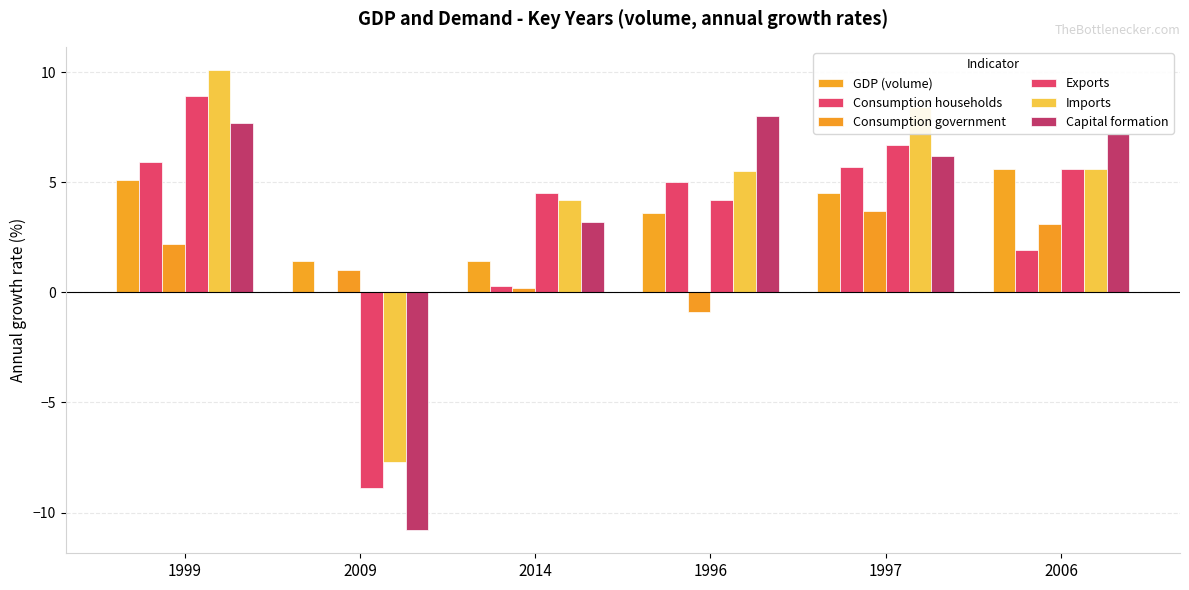

Reading right to left, list all the values displayed in this chart.

GDP (volume): 5.6	4.5	3.6	1.4	1.4	5.1
Consumption households: 1.9	5.7	5.0	0.3	0.0	5.9
Consumption government: 3.1	3.7	-0.9	0.2	1.0	2.2
Exports: 5.6	6.7	4.2	4.5	-8.9	8.9
Imports: 5.6	8.4	5.5	4.2	-7.7	10.1
Capital formation: 7.2	6.2	8.0	3.2	-10.8	7.7